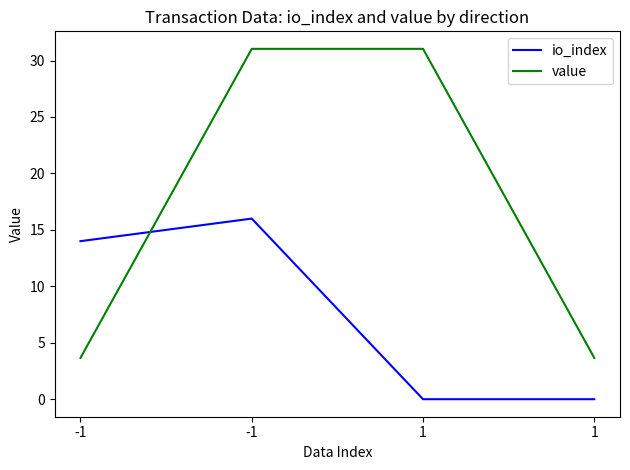

Reading left to right, list all the values displayed in this chart.

io_index: -1=14.0	-1=16.0	1=0.0	1=0.0
value: -1=3.7	-1=31.0	1=31.0	1=3.7